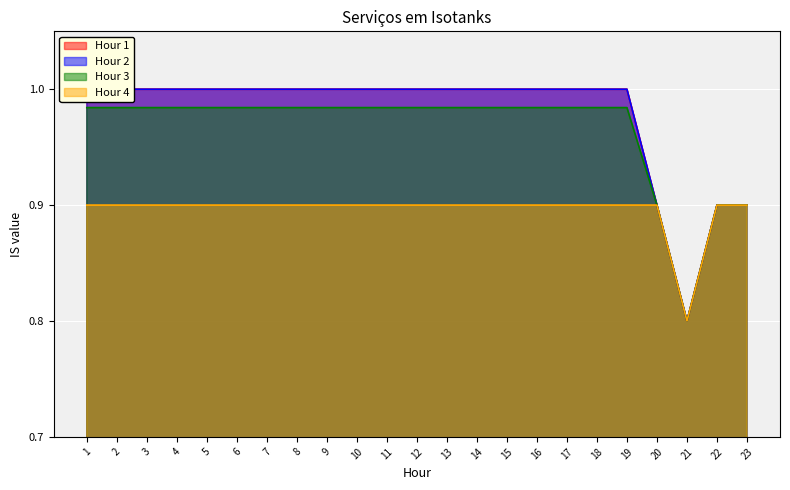

List the series in order of their peak value, lowest first.

Hour 4, Hour 3, Hour 1, Hour 2